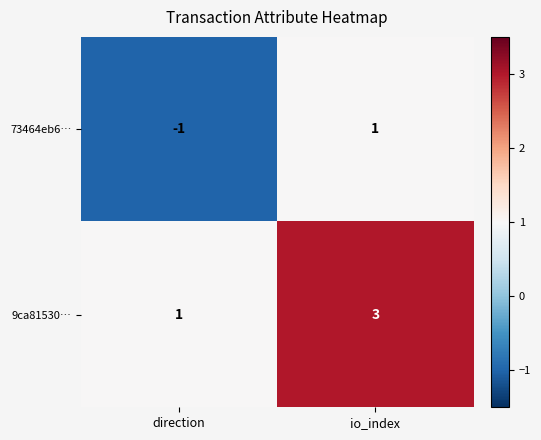

What is the sum of the 9ca81530… values at direction and io_index?

4